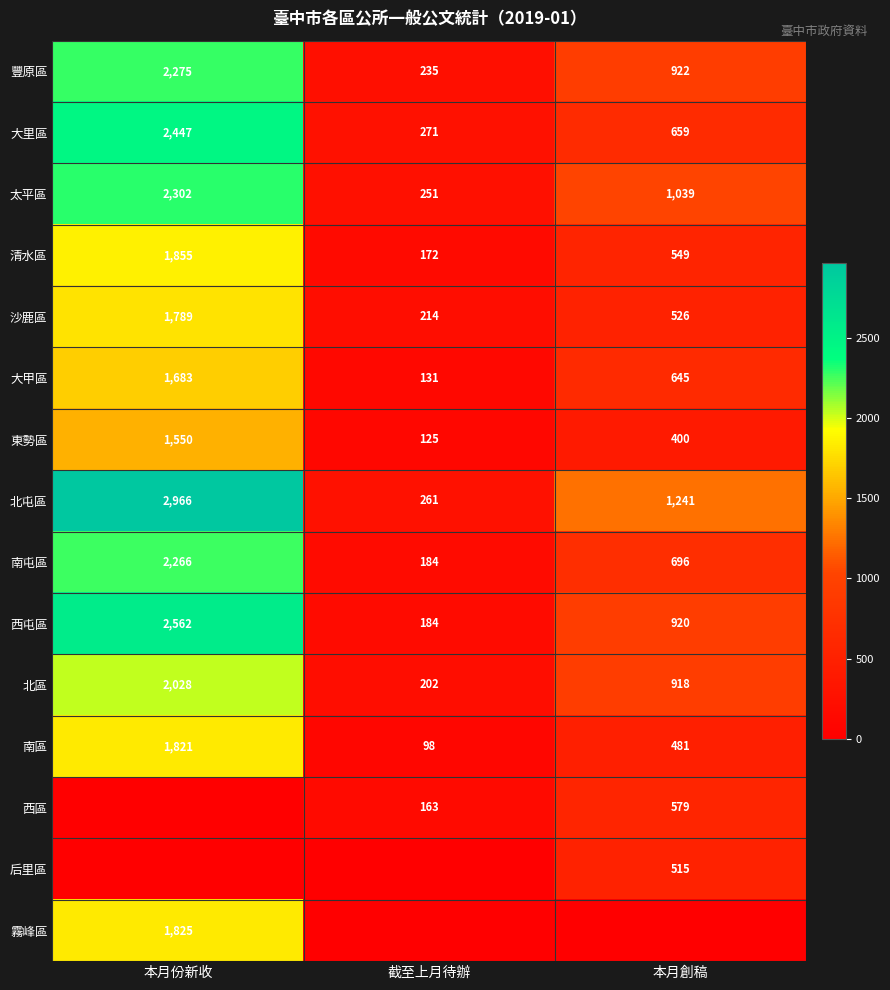

The 太平區 series shows 682 at 本月創稿. True or false?

False